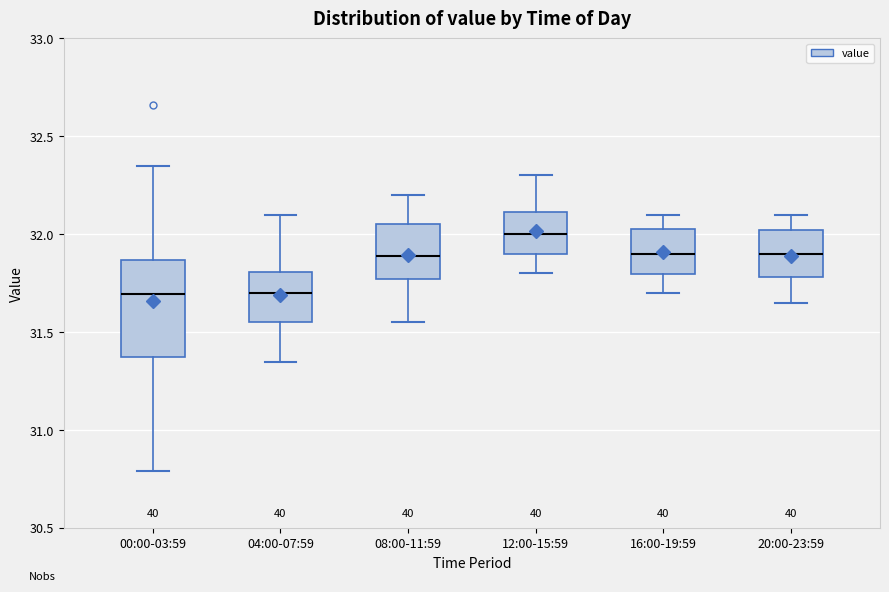

Reading left to right, transcribe this box plot: for each box, give where its median line is, the range the box spans, and where its two whiskers end, as read against the y-axis. The values are not printed on the chart, so give them approximately, as read against the axis.

00:00-03:59: median 31.70, box 31.35 to 31.85, whiskers 30.80 to 32.35
04:00-07:59: median 31.70, box 31.55 to 31.80, whiskers 31.35 to 32.10
08:00-11:59: median 31.90, box 31.75 to 32.05, whiskers 31.55 to 32.20
12:00-15:59: median 32.00, box 31.90 to 32.10, whiskers 31.80 to 32.30
16:00-19:59: median 31.90, box 31.80 to 32.05, whiskers 31.70 to 32.10
20:00-23:59: median 31.90, box 31.80 to 32.00, whiskers 31.65 to 32.10